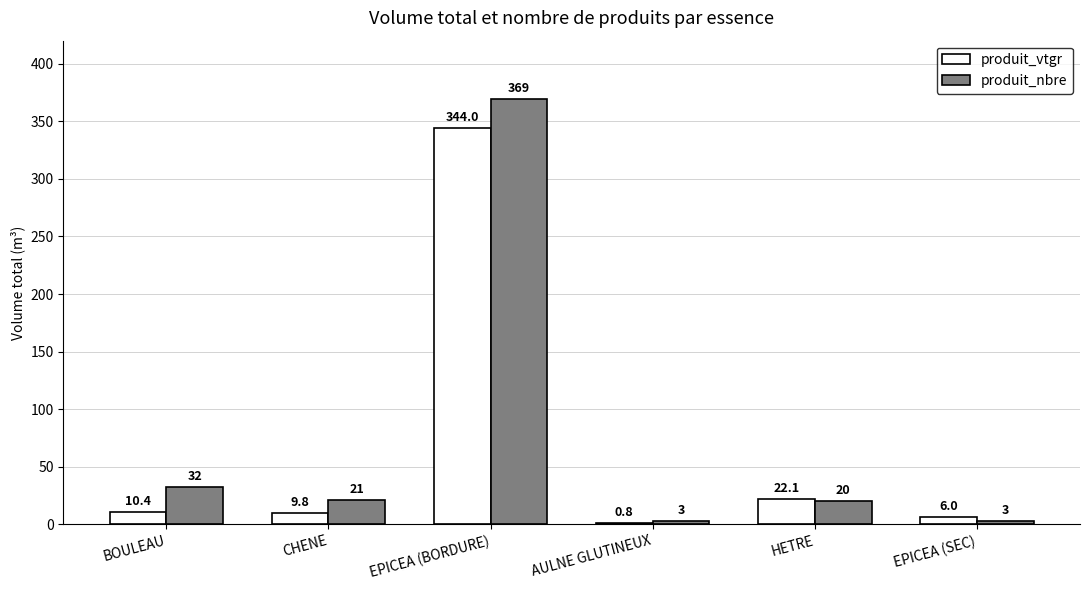

What is the total value across all series at AULNE GLUTINEUX?

3.8